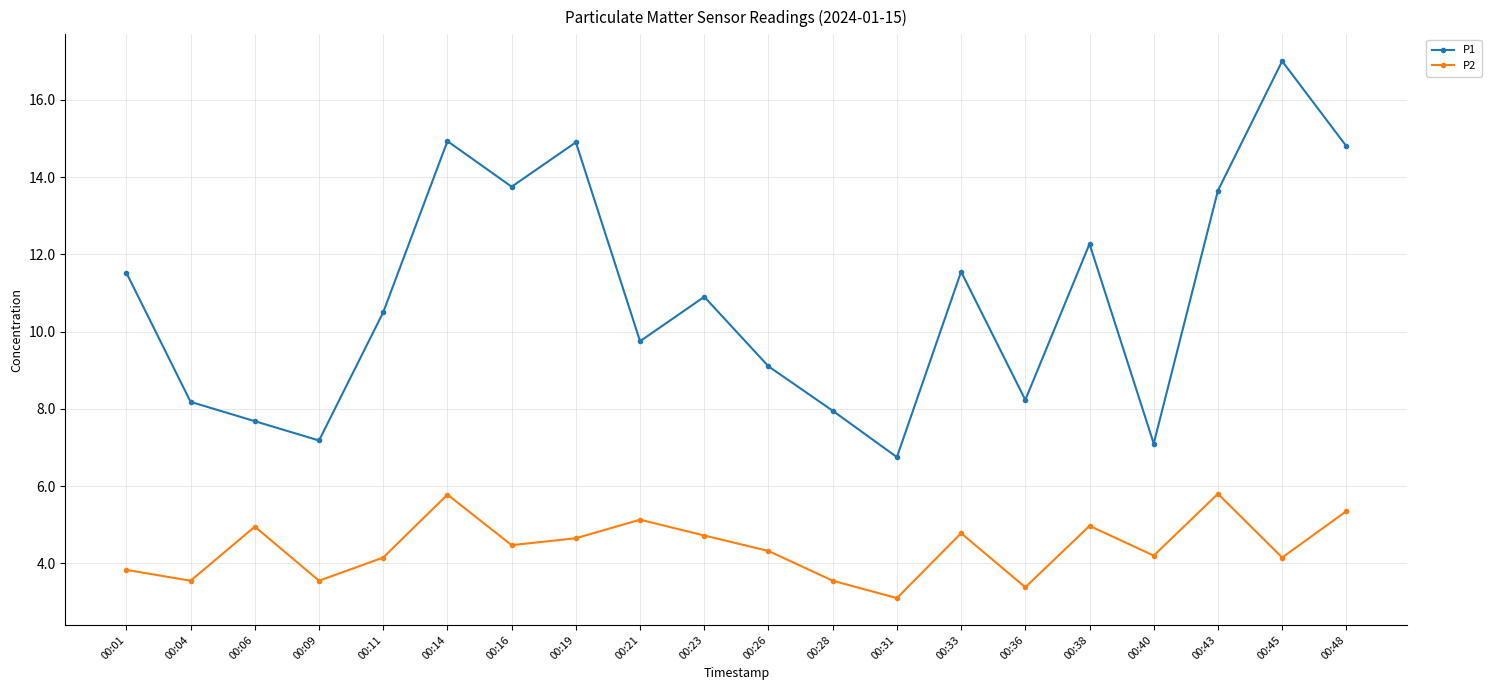

Is the value of P2 at 00:36 greater than the value of P1 at 00:31?

No